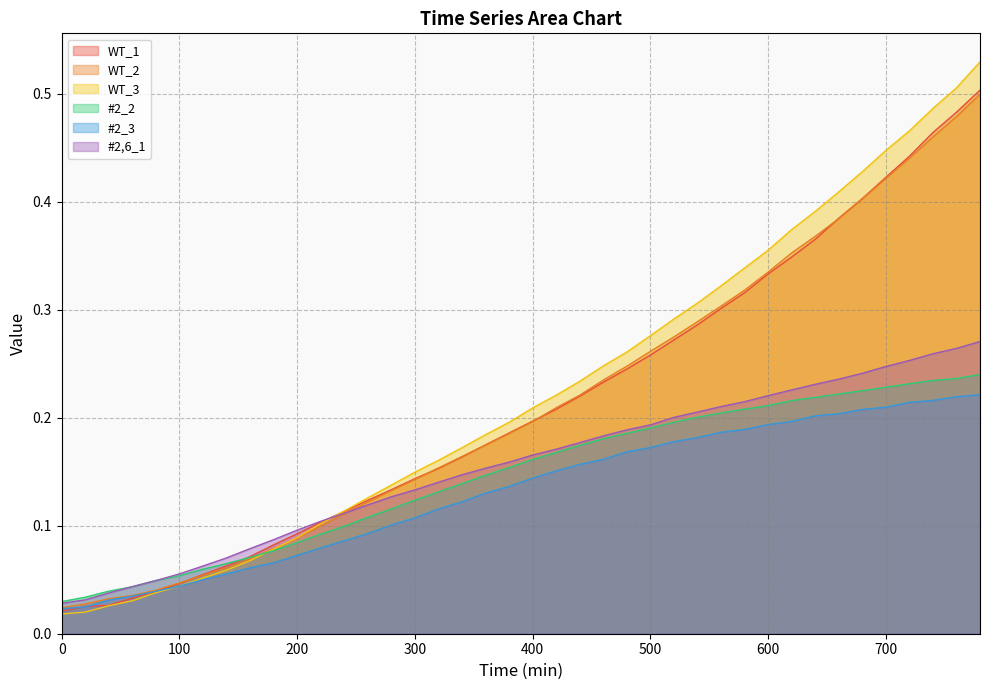

Is it true that #2_3 equals 0.1 at 560?

False